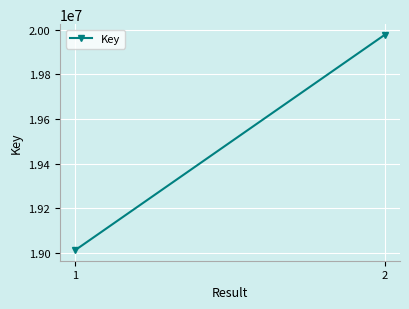

Reading left to right, extract all data points from this chart.

19011791	19977320